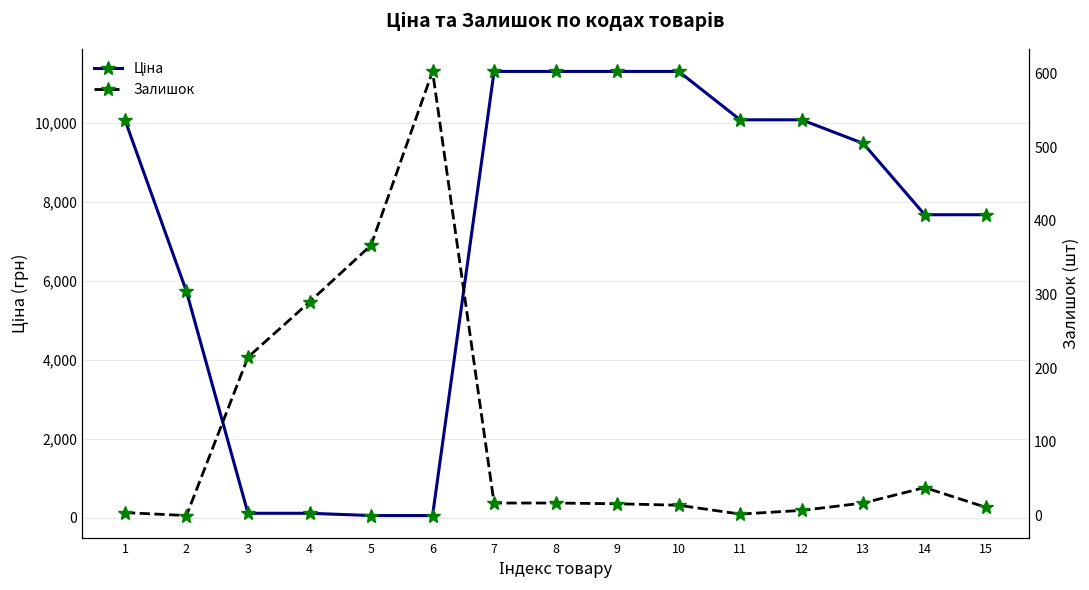

Where does the Ціна series first go above 9488?

1